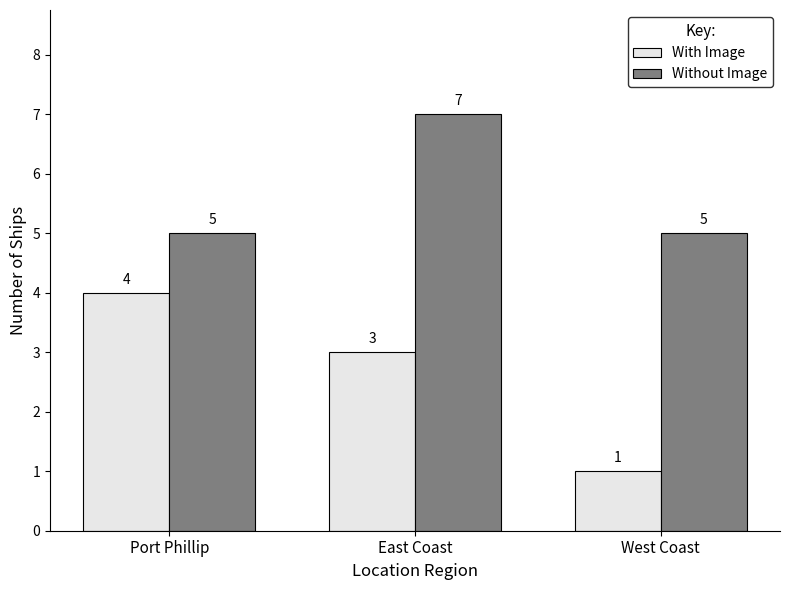

How many bars are there in each group?

2